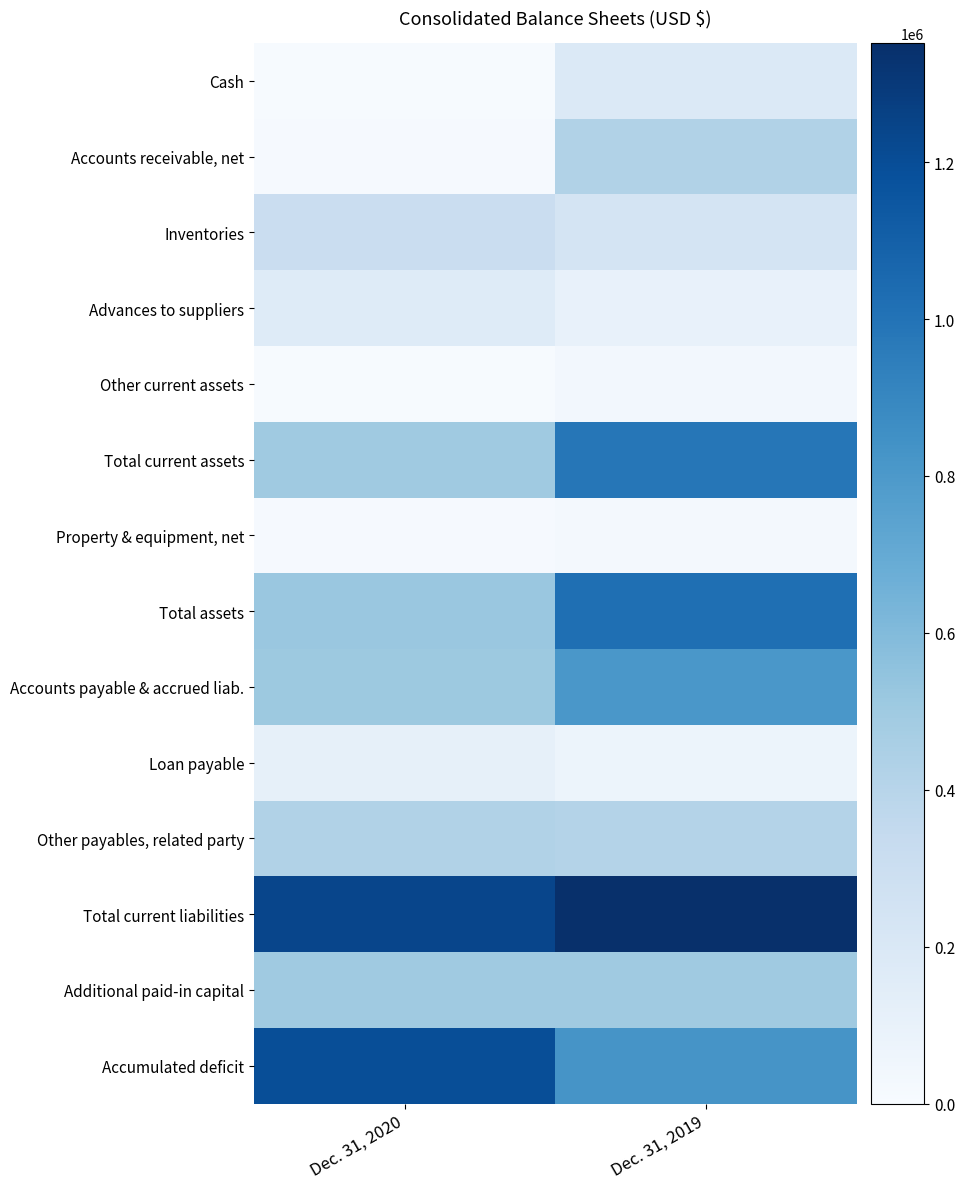

What is the spread (max minus min) of values at Dec. 31, 2020?

1231419